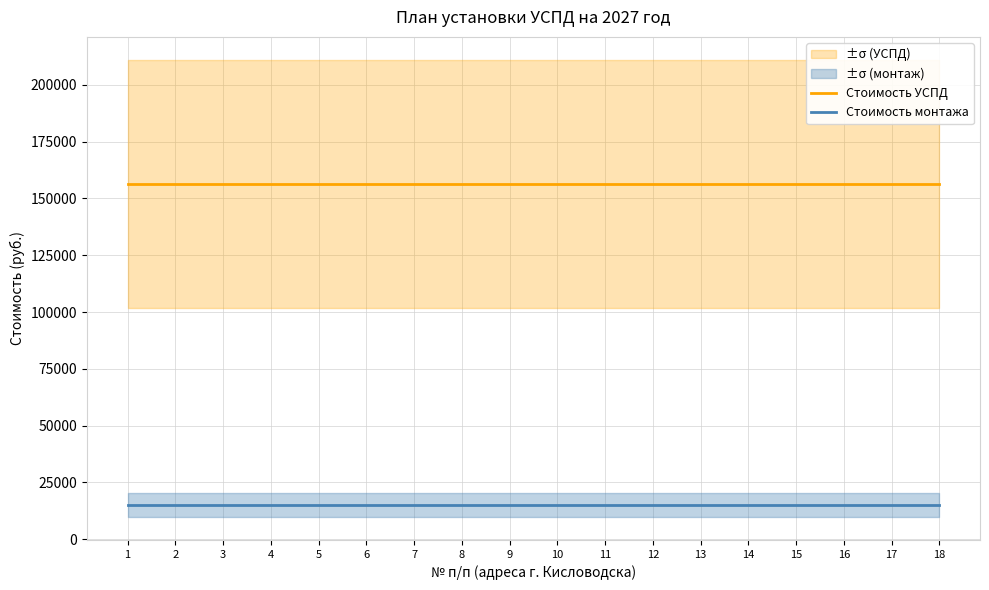

The Стоимость монтажа series shows 15002.3 at 18. True or false?

True